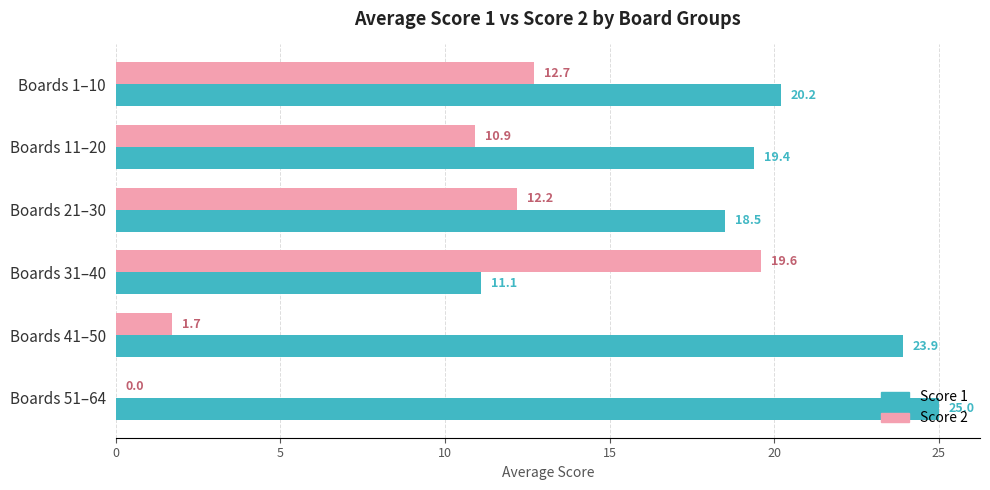

Count the number of data series in this chart.

2